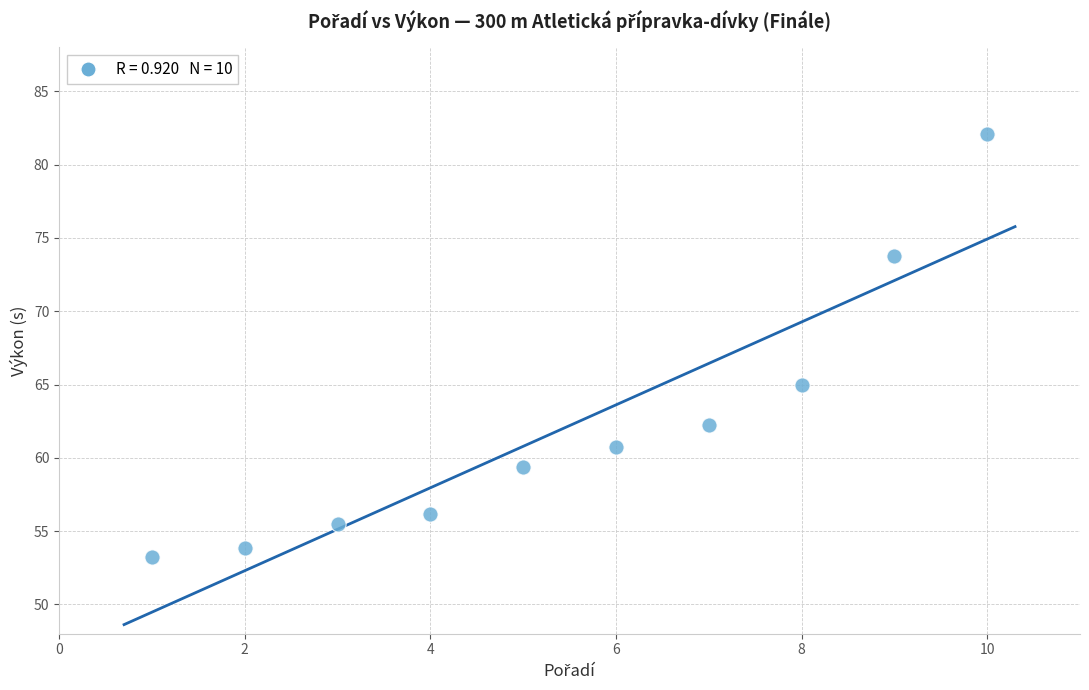

What Y value in the scatter plot is closest to 67?

65.0